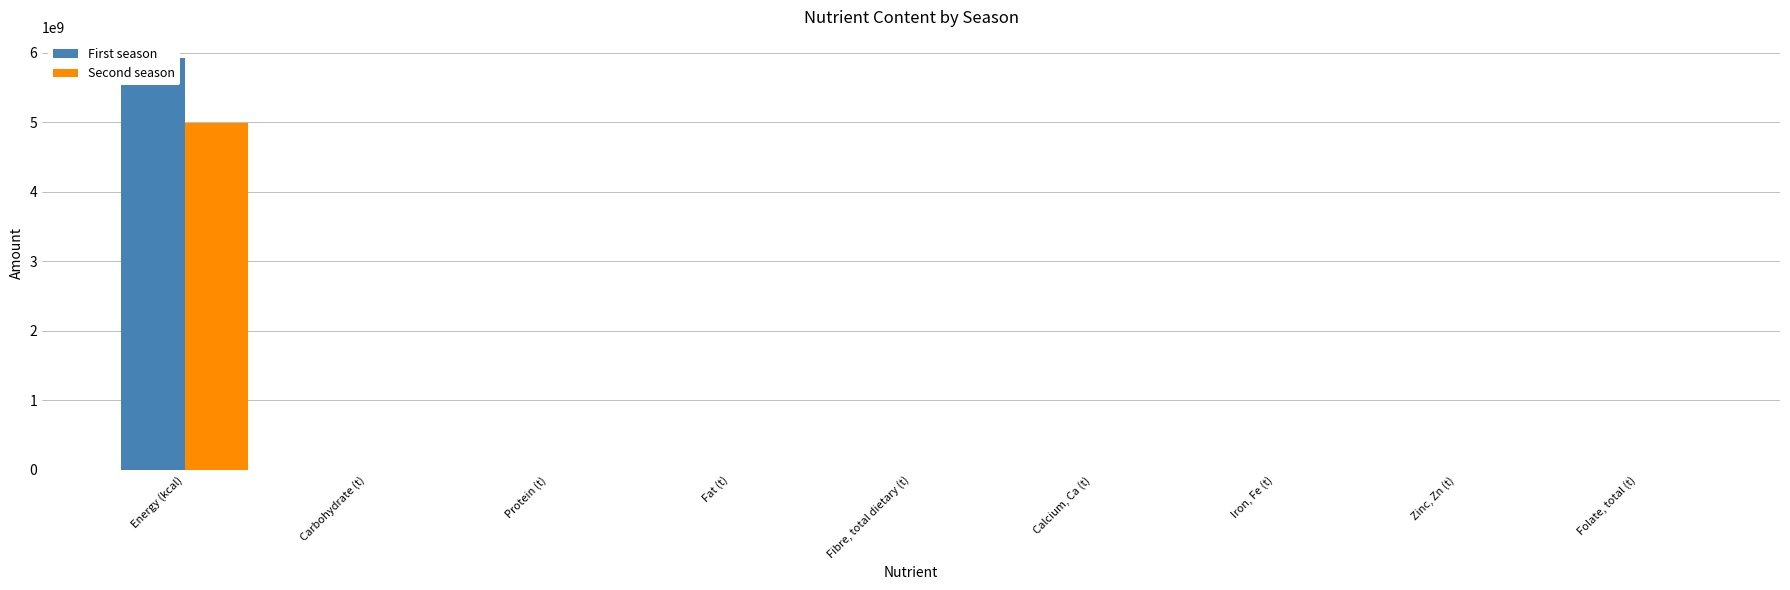

Reading right to left, extract all data points from this chart.

First season: Folate, total (t)=0.0	Zinc, Zn (t)=0.0	Iron, Fe (t)=0.1	Calcium, Ca (t)=0.1	Fibre, total dietary (t)=119.6	Fat (t)=59.0	Protein (t)=132.7	Carbohydrate (t)=1260.0	Energy (kcal)=5931259134.4
Second season: Folate, total (t)=0.0	Zinc, Zn (t)=0.0	Iron, Fe (t)=0.0	Calcium, Ca (t)=0.1	Fibre, total dietary (t)=100.7	Fat (t)=49.7	Protein (t)=111.8	Carbohydrate (t)=1061.3	Energy (kcal)=4995953265.0